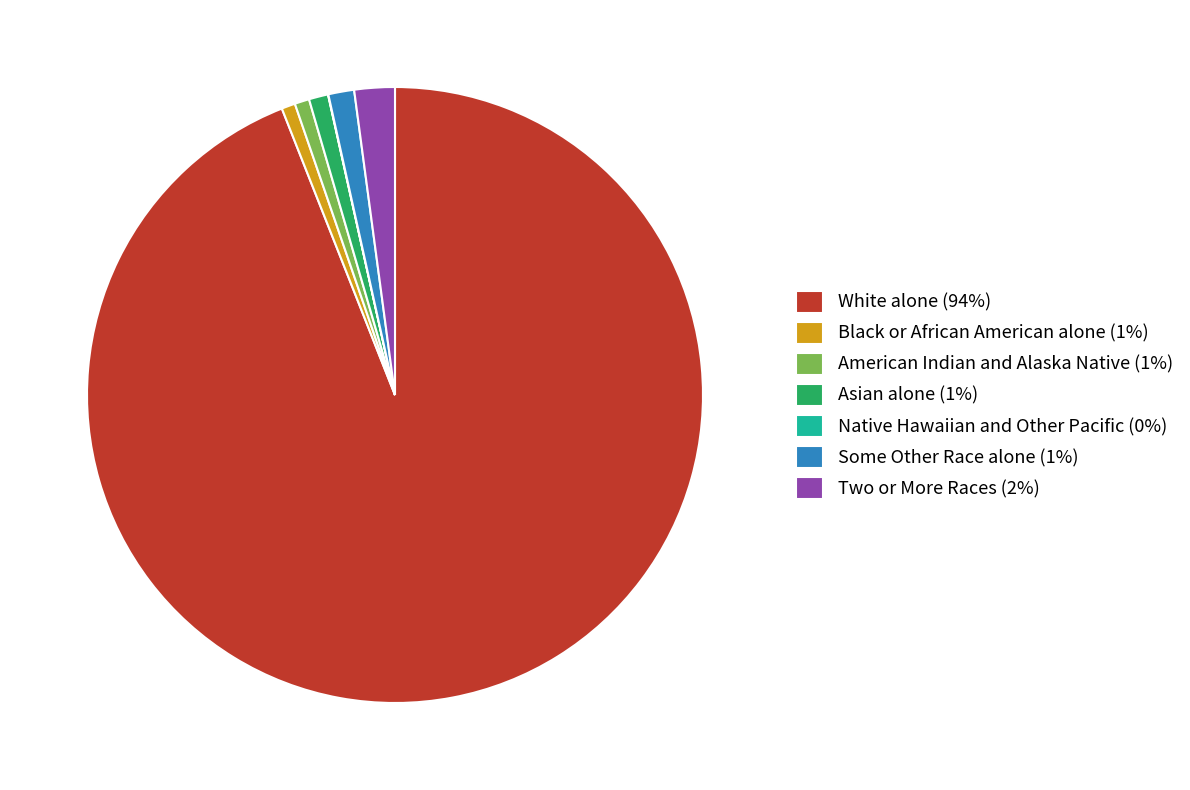

Is it true that Some Other Race alone is 11% of the pie?

False